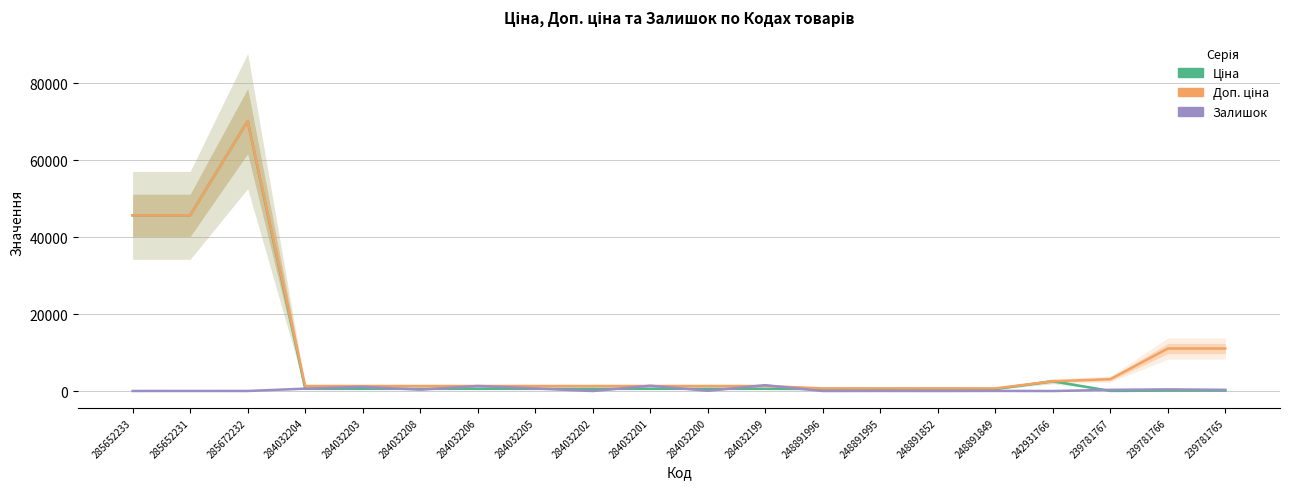

Reading right to left, what are all the values shown in this chart?

Ціна: 239781765=110.5	239781766=110.5	239781767=30.9	242931766=2545.8	248891849=510.6	248891852=510.6	248891995=510.6	248891996=510.6	284032199=574.5	284032200=574.5	284032201=574.5	284032202=574.5	284032205=574.5	284032206=574.5	284032208=574.5	284032203=574.5	284032204=574.5	285672232=70181.6	285652231=45672.6	285652233=45672.6
Доп. ціна: 239781765=11055.0	239781766=11055.0	239781767=3095.0	242931766=2546.0	248891849=692.0	248891852=692.0	248891995=692.0	248891996=692.0	284032199=1316.7	284032200=1316.7	284032201=1316.7	284032202=1316.7	284032205=1316.7	284032206=1316.7	284032208=1316.7	284032203=1316.7	284032204=1316.7	285672232=70181.6	285652231=45672.6	285652233=45672.6
Залишок: 239781765=318.0	239781766=437.0	239781767=312.0	242931766=3.0	248891849=36.0	248891852=13.0	248891995=28.0	248891996=12.0	284032199=1520.0	284032200=74.0	284032201=1382.0	284032202=6.0	284032205=669.0	284032206=1316.0	284032208=358.0	284032203=1090.0	284032204=628.0	285672232=17.0	285652231=24.0	285652233=16.0